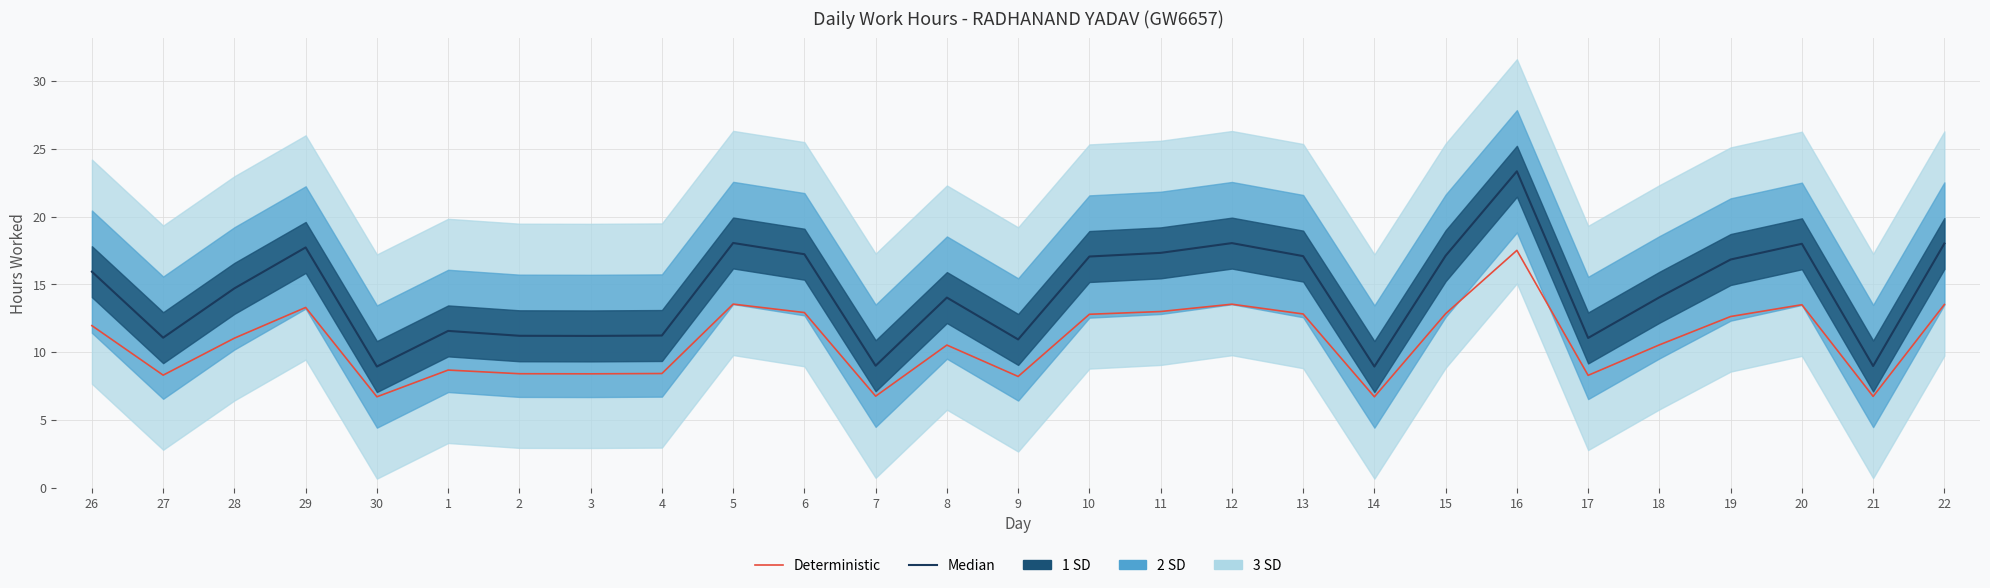

How many interior local valleys does the Deterministic series have?

8